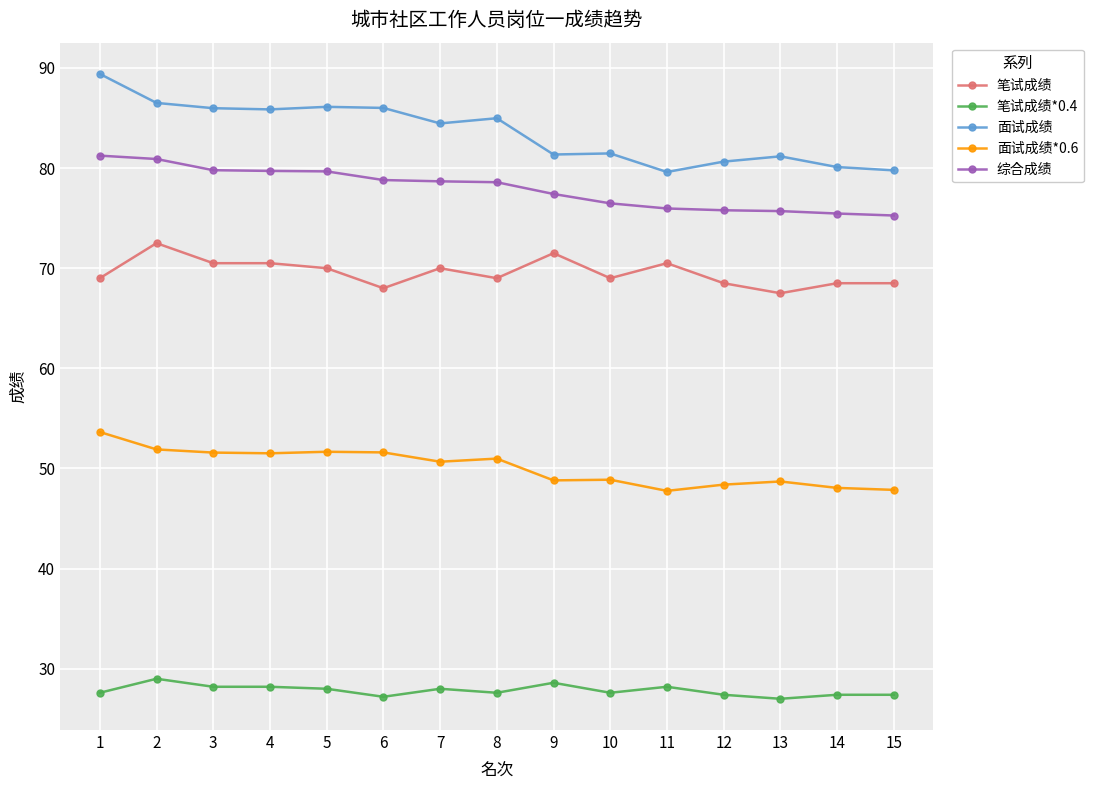

Which series has the widest spread of values?

面试成绩